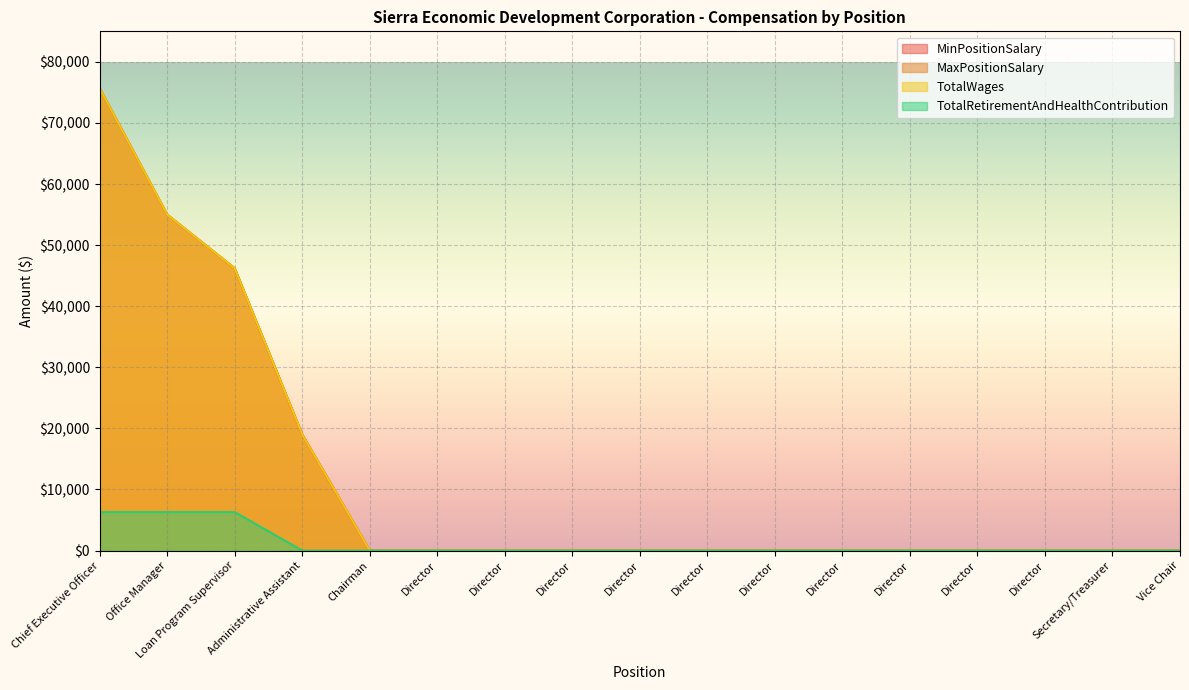

True or false: TotalWages and MinPositionSalary cross at least once.

False